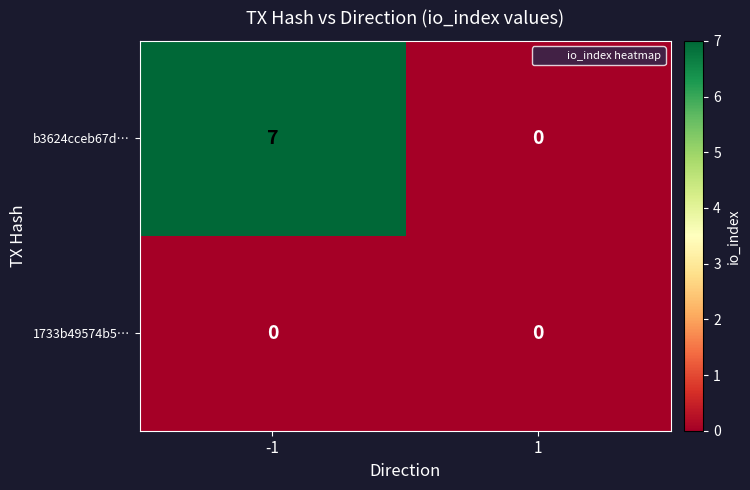

How many distinct data groups are displayed?

2